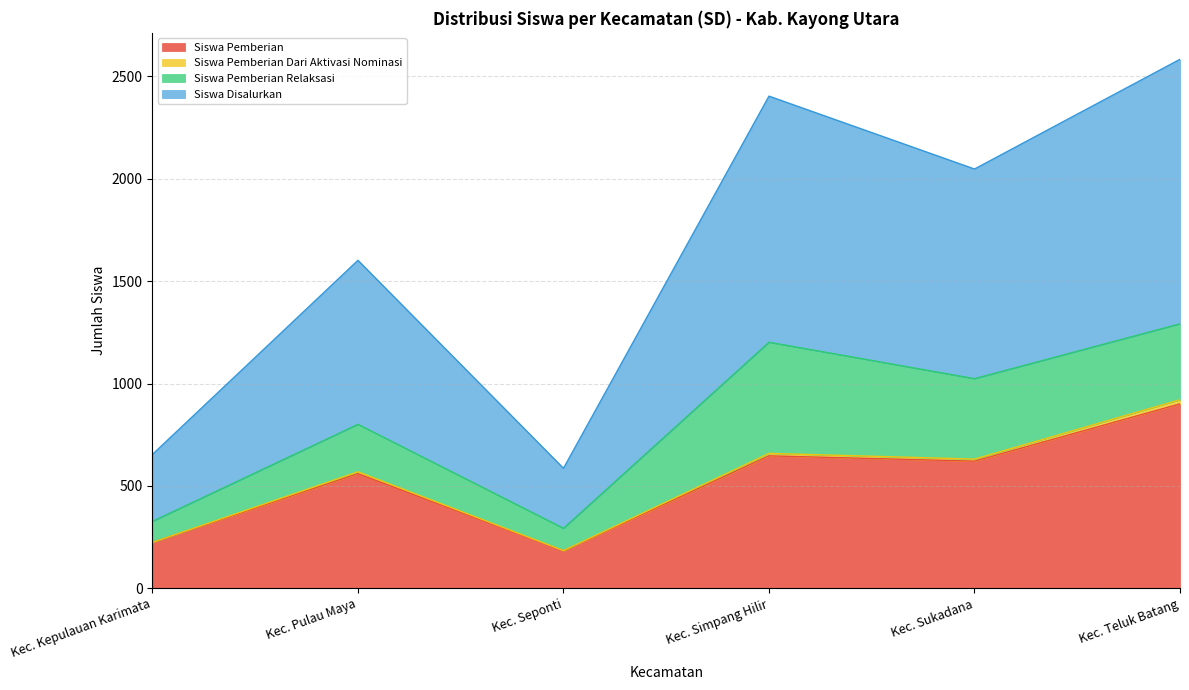

How many interior local valleys does the Siswa Pemberian series have?

2